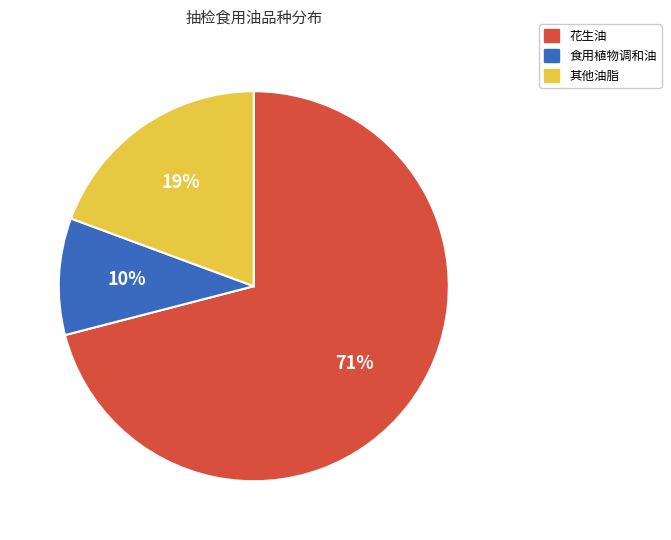

To the nearest percent, what percentage of the pie is 花生油?

71%